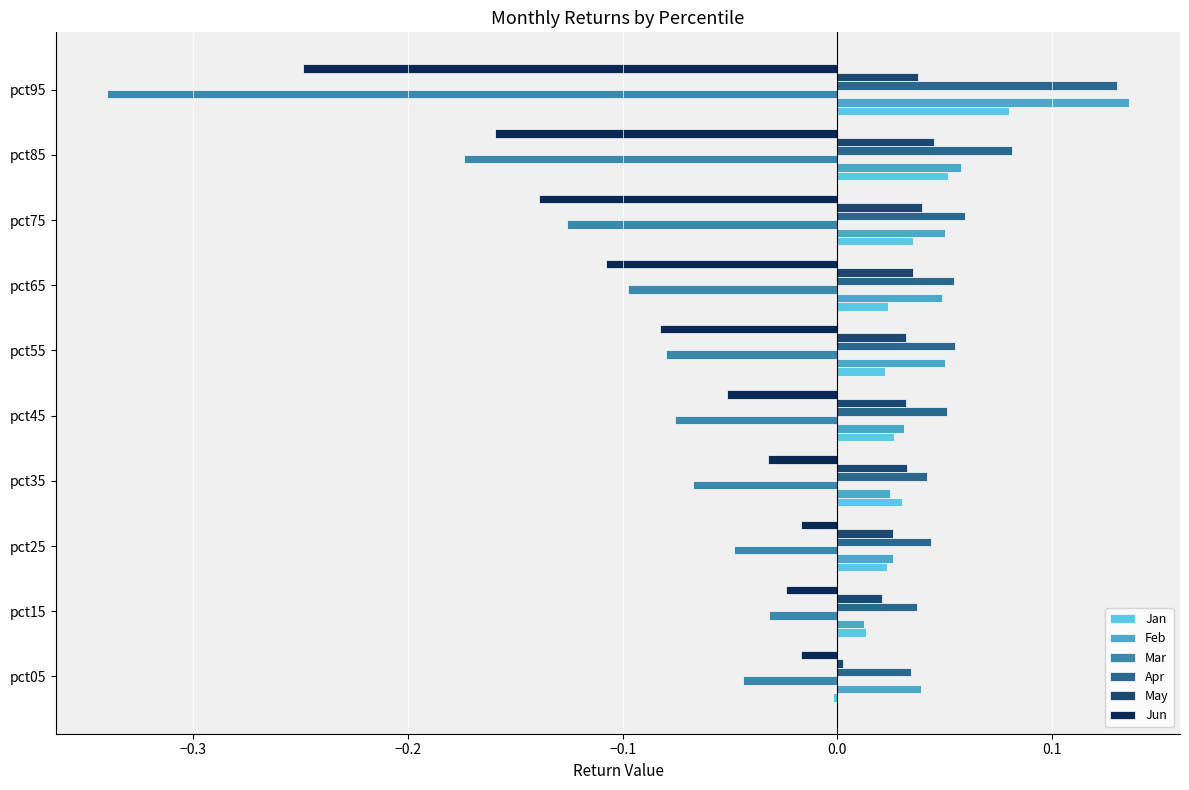

Which series has the widest spread of values?

Mar